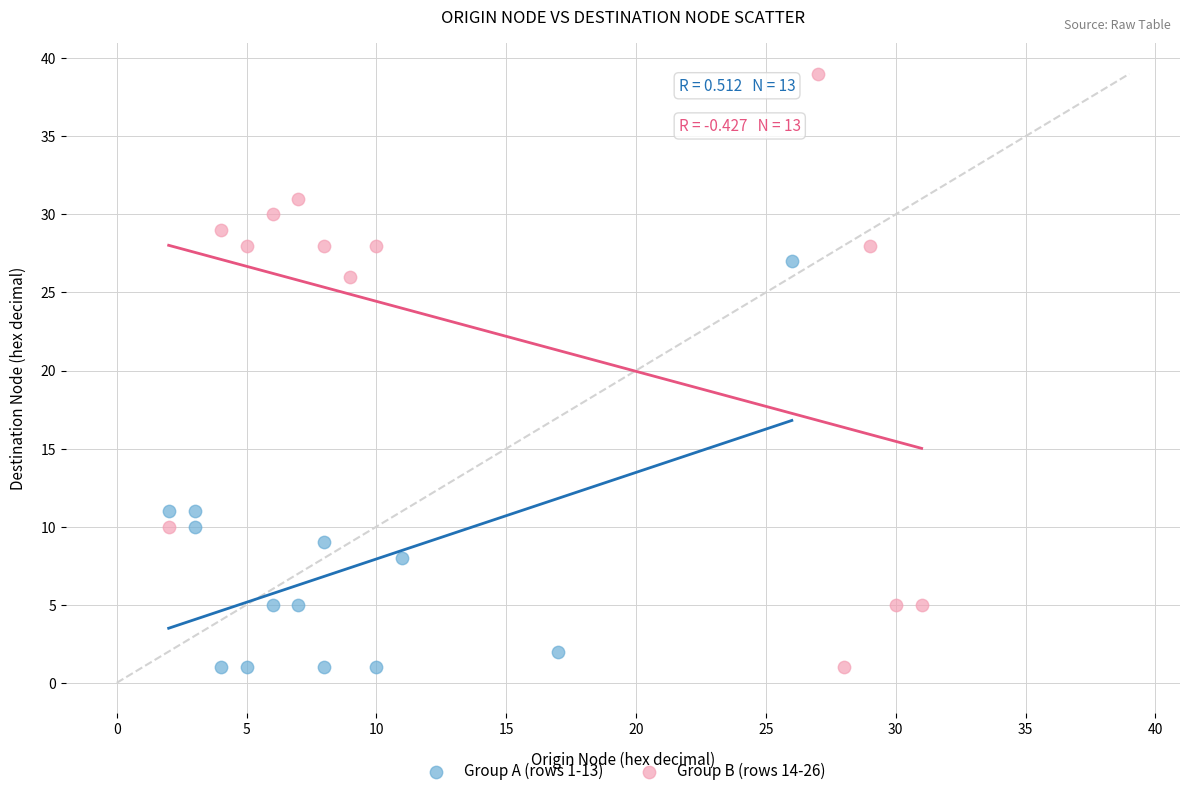

Which series contains the highest Y value?

Group B (rows 14-26)